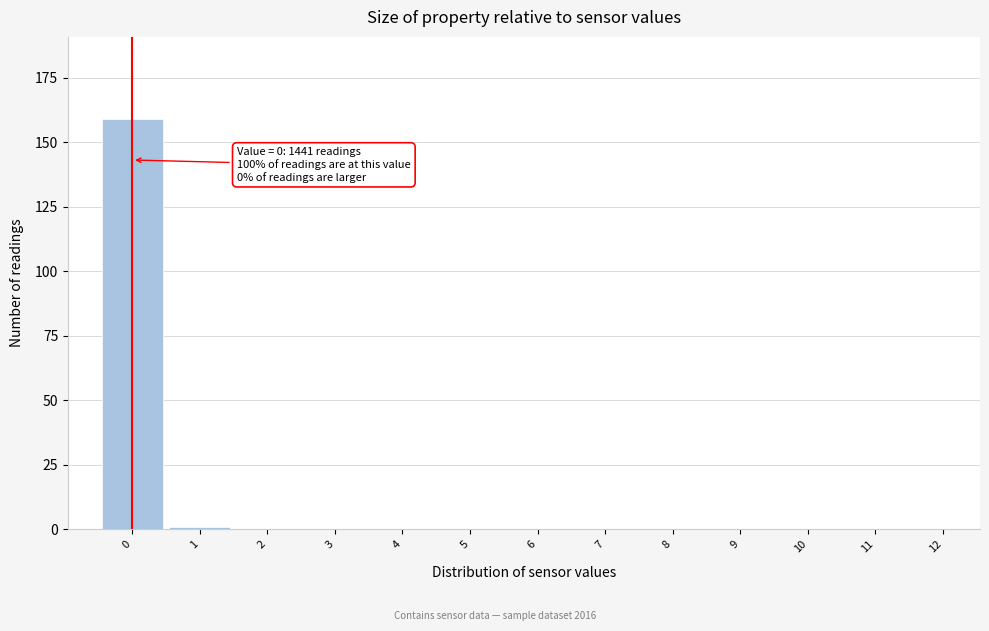

Reading left to right, transcribe all the data shown in this chart.

0=159	1=1	2=0	3=0	4=0	5=0	6=0	7=0	8=0	9=0	10=0	11=0	12=0